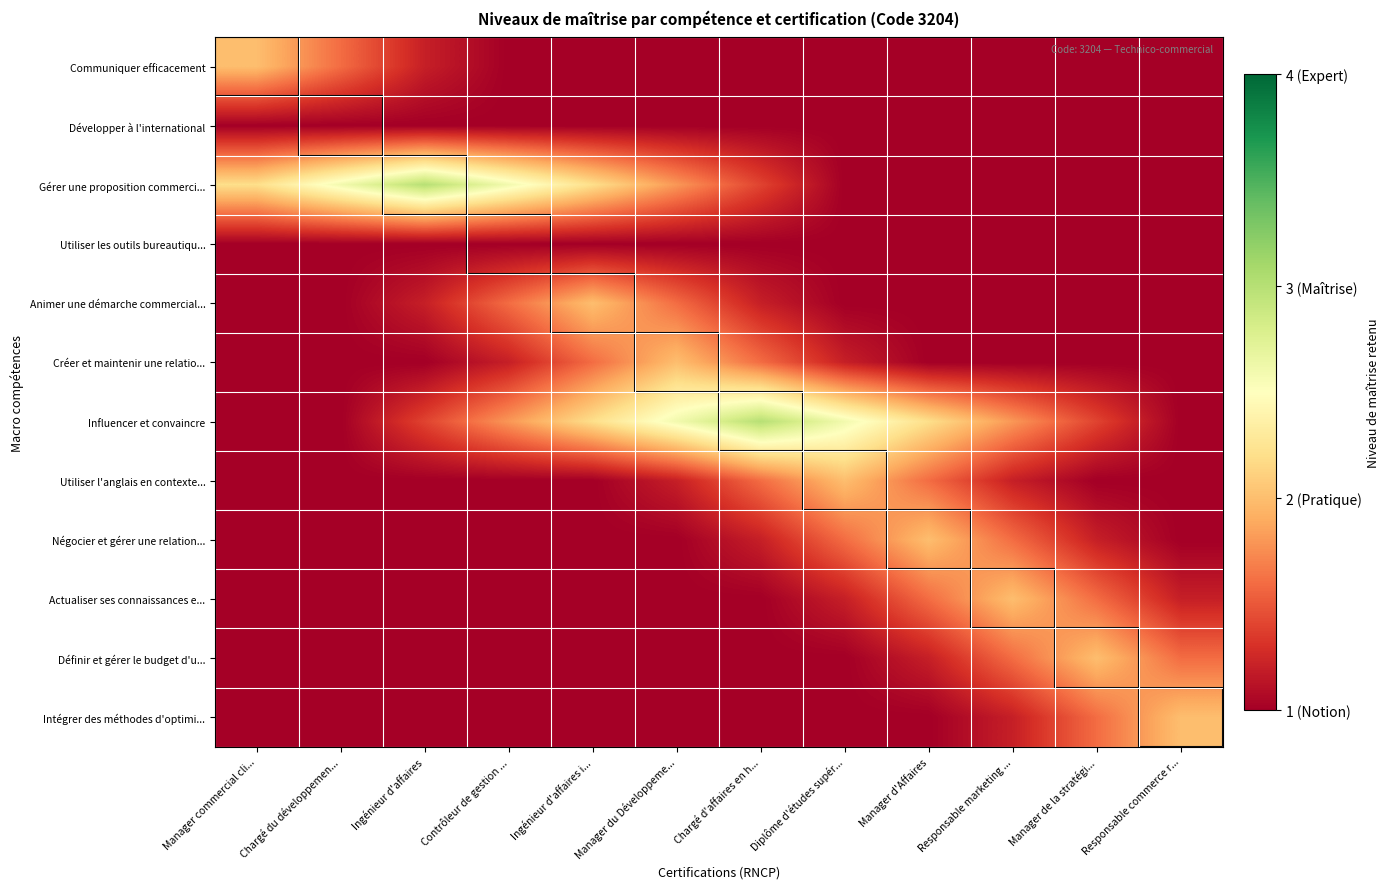

What is the spread (max minus min) of values at Ingénieur d'affaires i...?

1.2